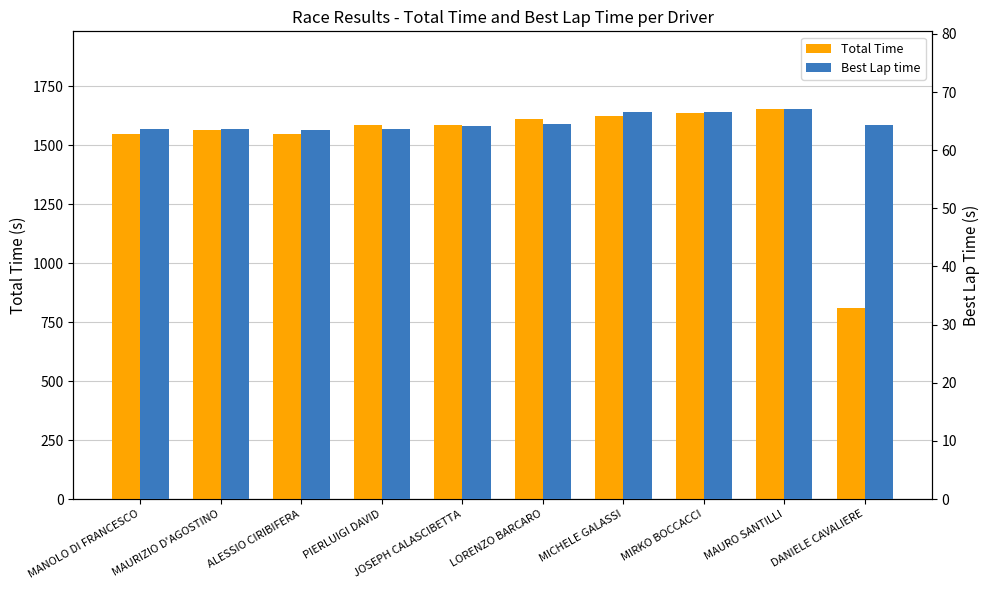

What is the maximum value shown in the chart?

1652.6